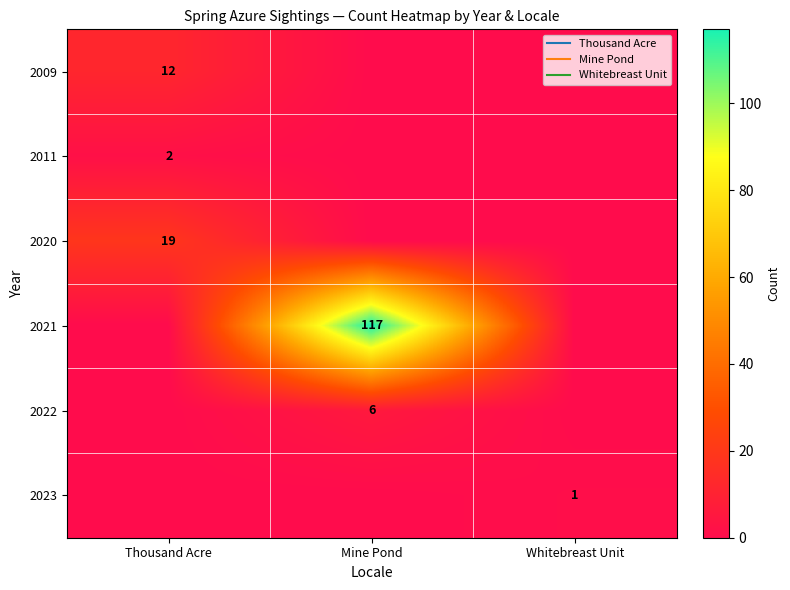

What is the maximum value shown in the chart?

117